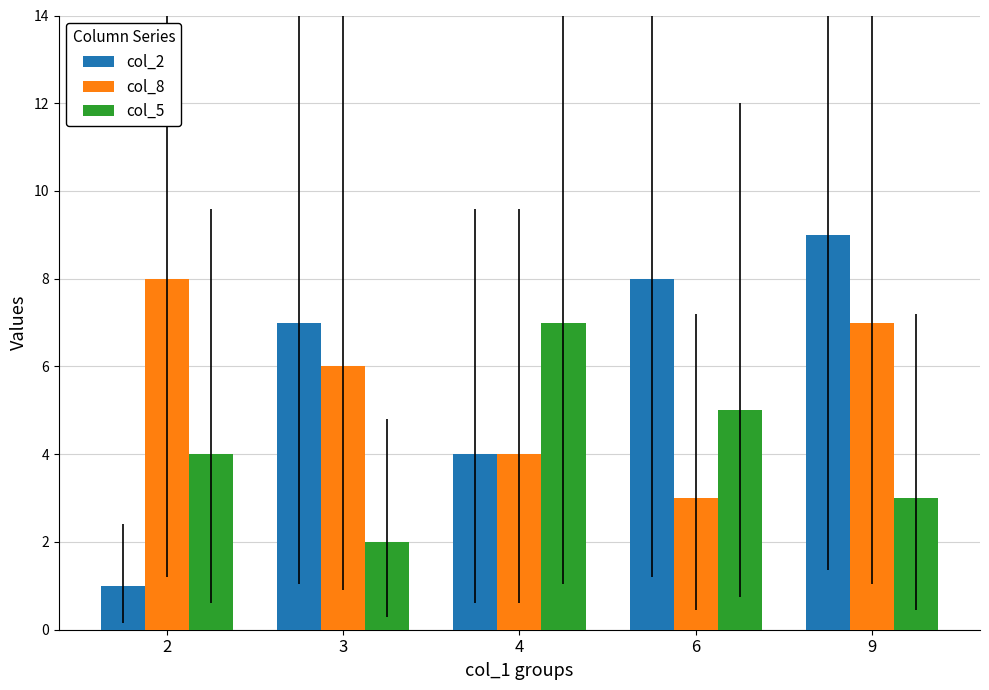

True or false: col_8 has a value of 6 at 3.

True